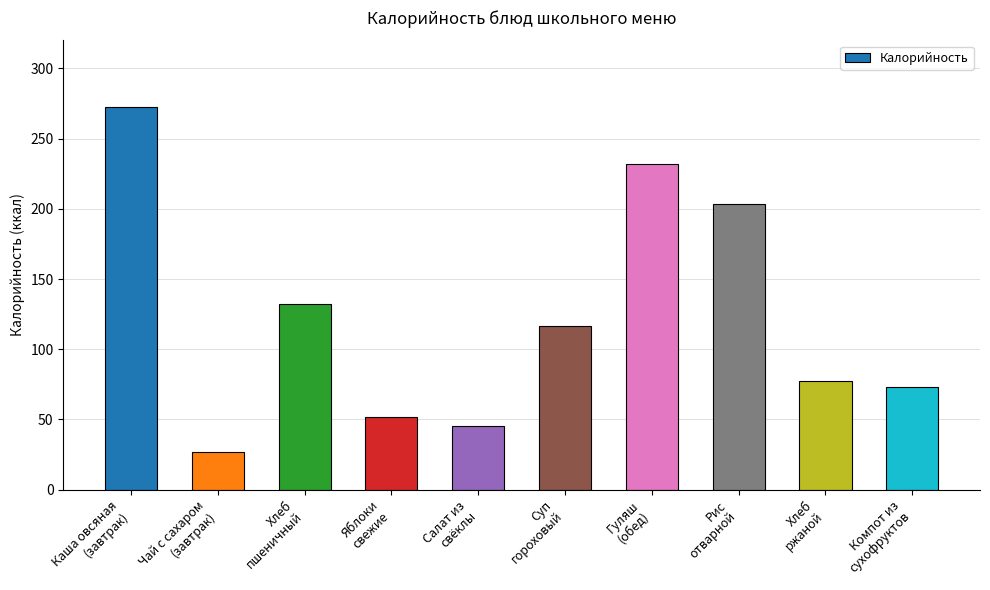

The chart shows a value of 341.9 at Гуляш
(обед). True or false?

False